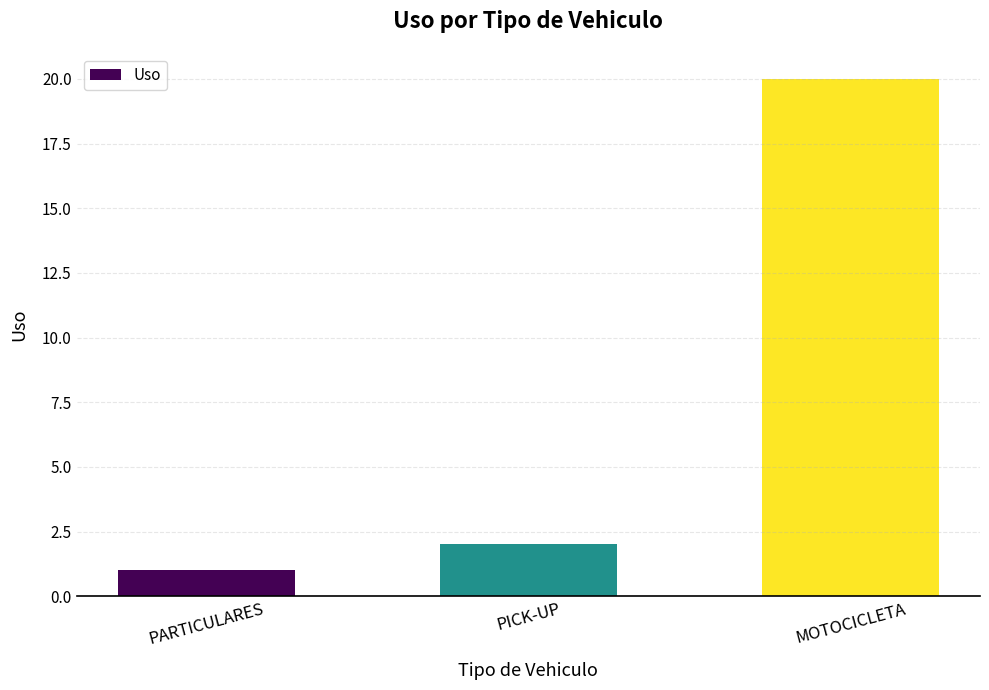

What is the ratio of the value at PARTICULARES to the value at MOTOCICLETA?

0.1